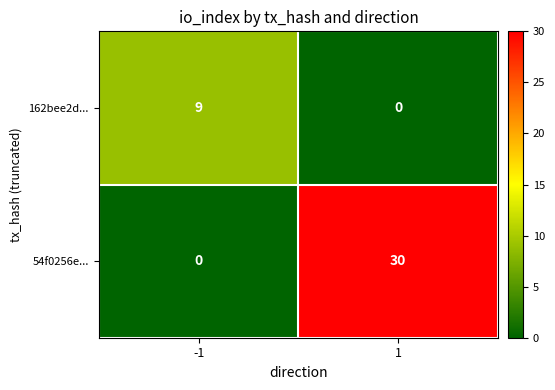

What is the sum of the 54f0256e... values at 1 and -1?

30